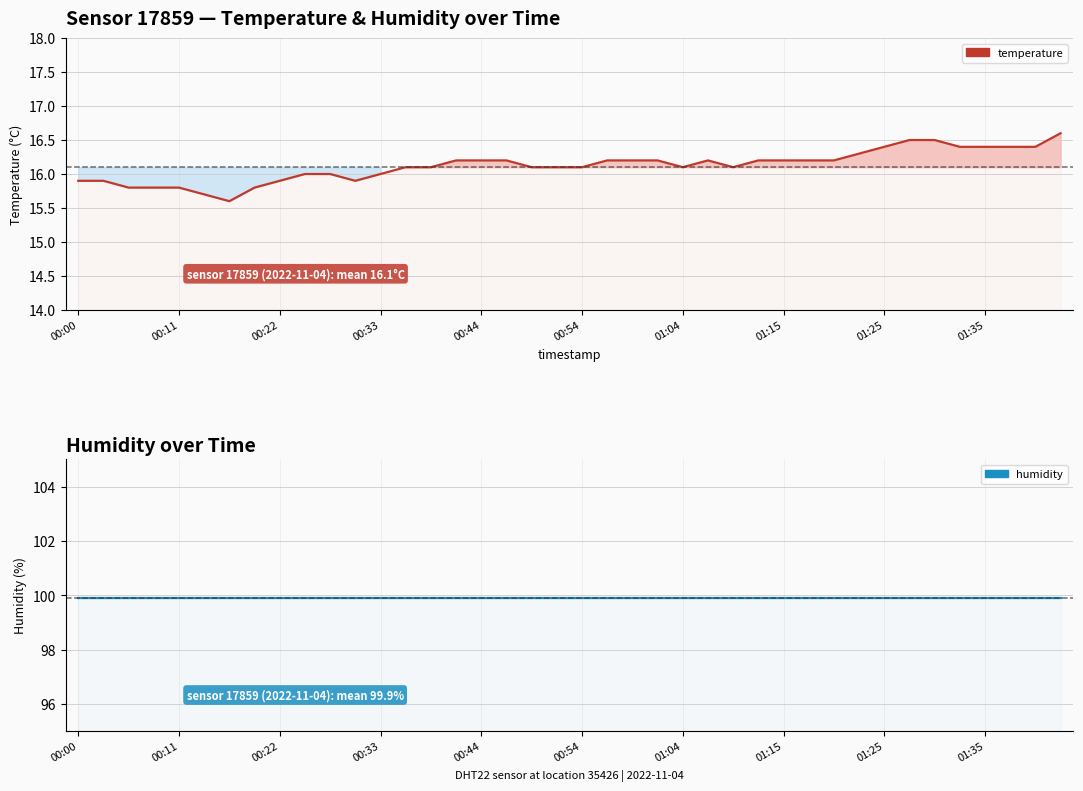

Rank the series by their maximum value, from lowest to highest.

temperature, humidity